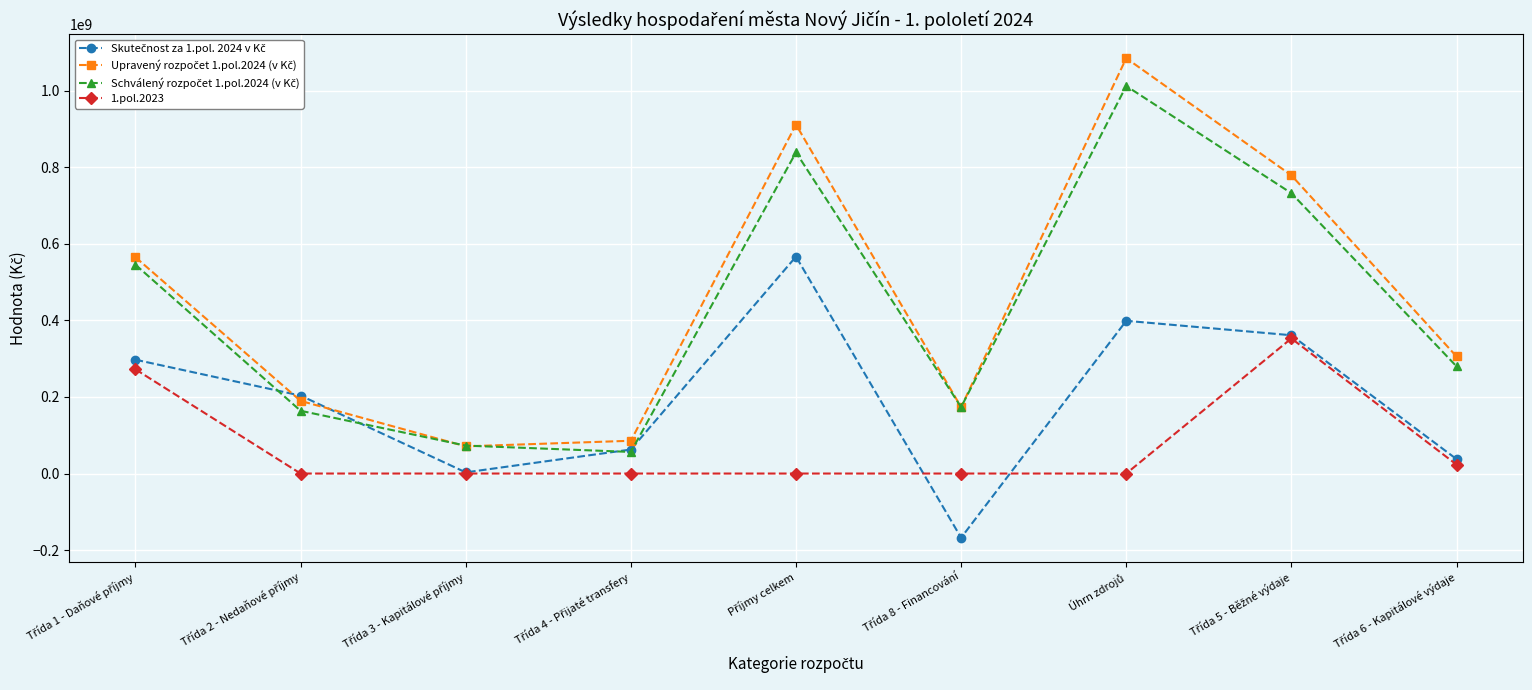

How many interior local valleys does the Schválený rozpočet 1.pol.2024 (v Kč) series have?

2